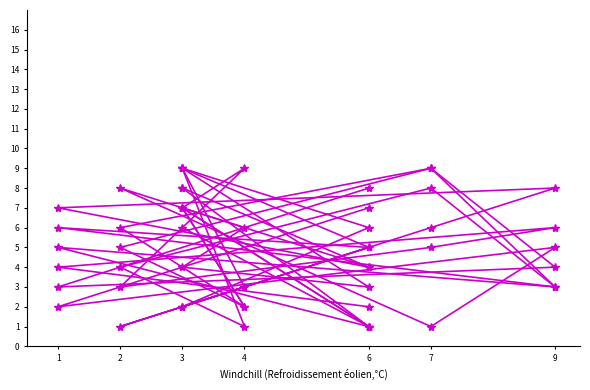

What is the maximum value for col_9?

9